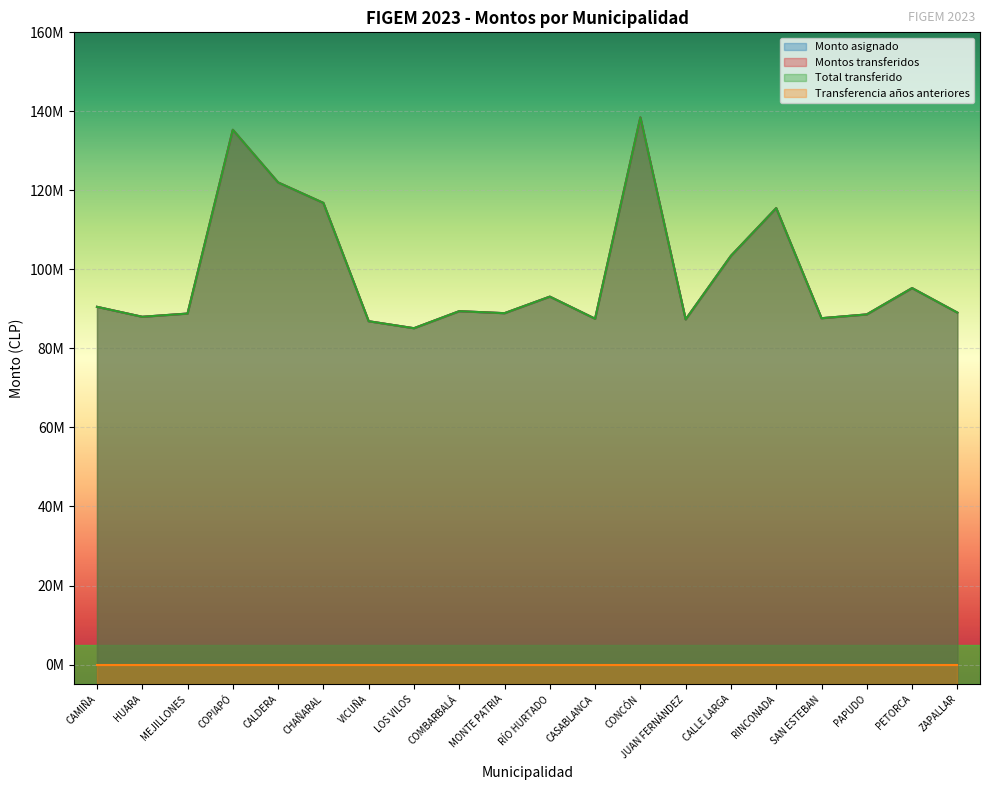

At which category is the sum across all series the highest?

CONCÓN